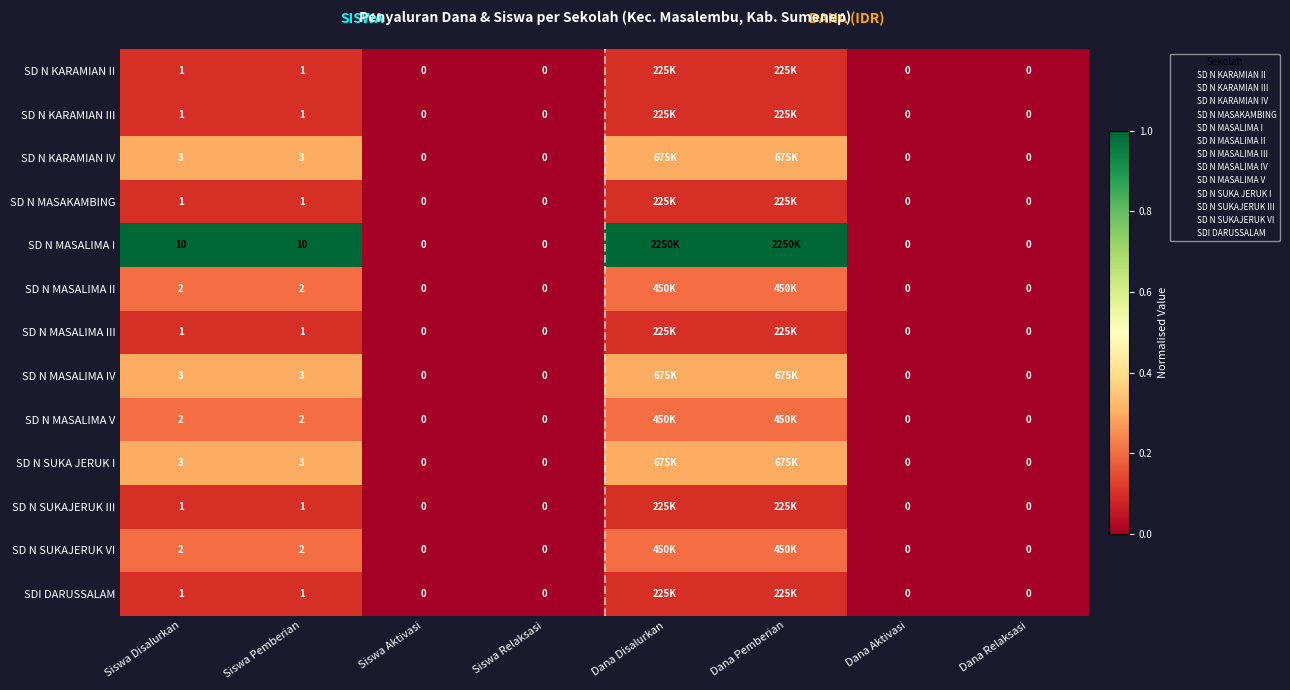

What is the maximum value shown in the chart?

1.0